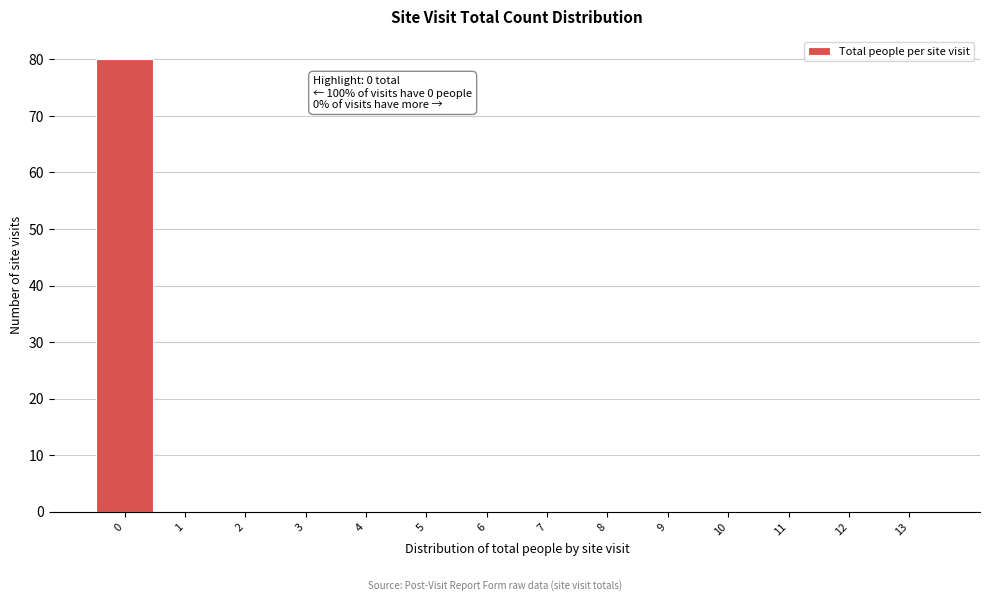

Reading left to right, list all the values displayed in this chart.

0=80	1=0	2=0	3=0	4=0	5=0	6=0	7=0	8=0	9=0	10=0	11=0	12=0	13=0